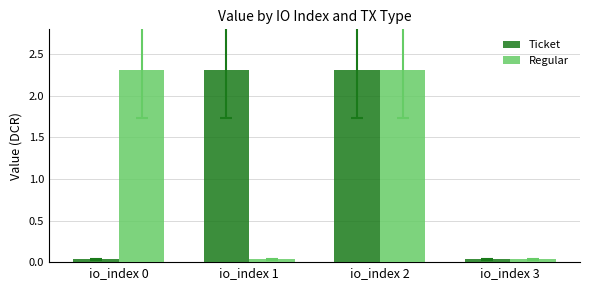

What are all the series names shown in the legend?

Ticket, Regular